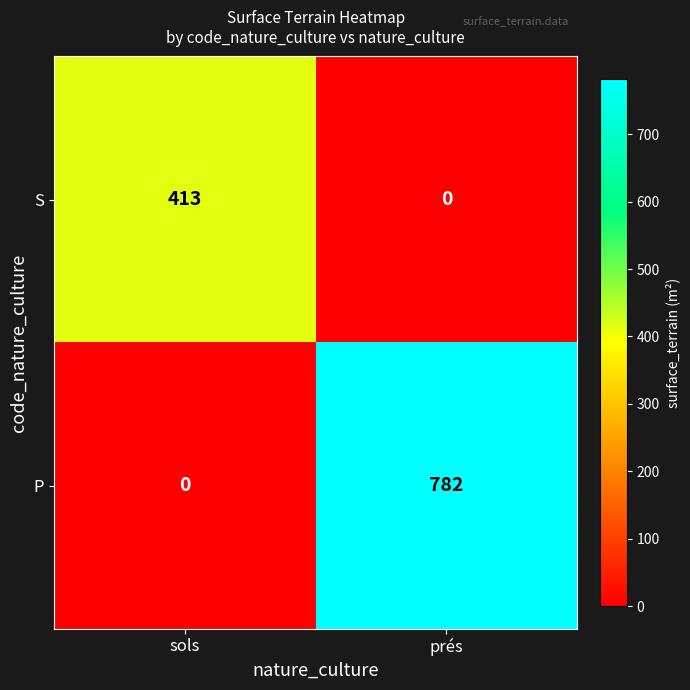

The value of S at prés is 0. True or false?

True